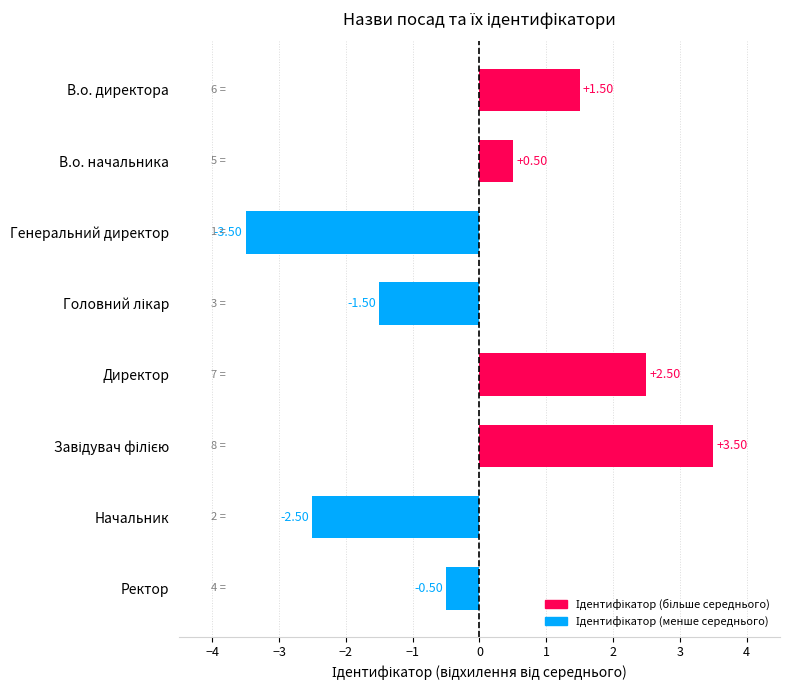

What is the sum of the values at Начальник and Генеральний директор?

-6.0